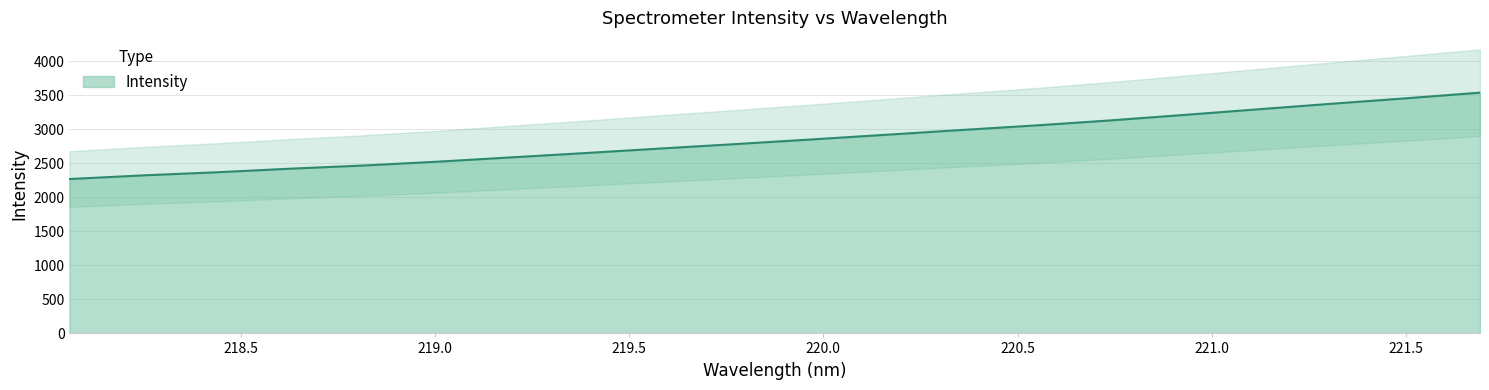

How many values are below 2851?

10